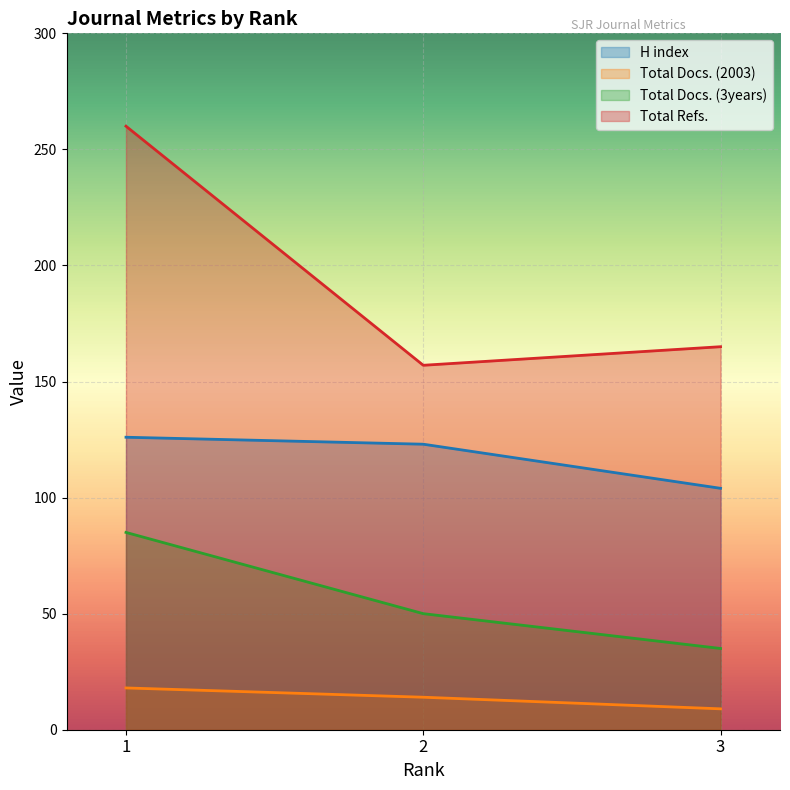

At which category is the sum across all series the highest?

1